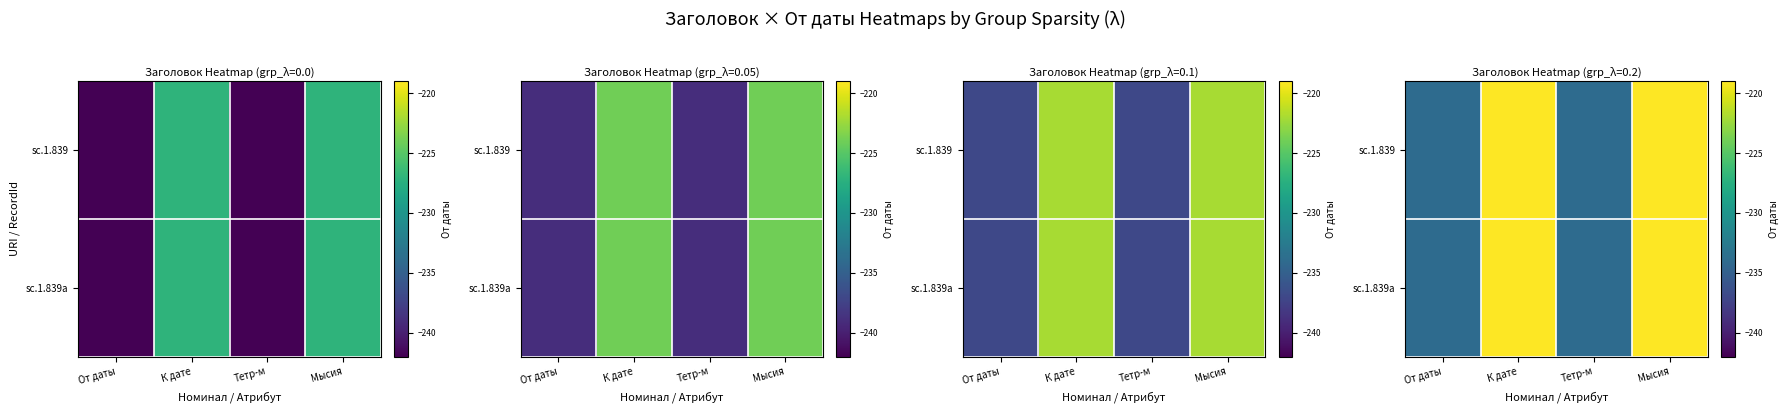

Rank the series at Мысия from lowest to highest value.

sc.1.839, sc.1.839a